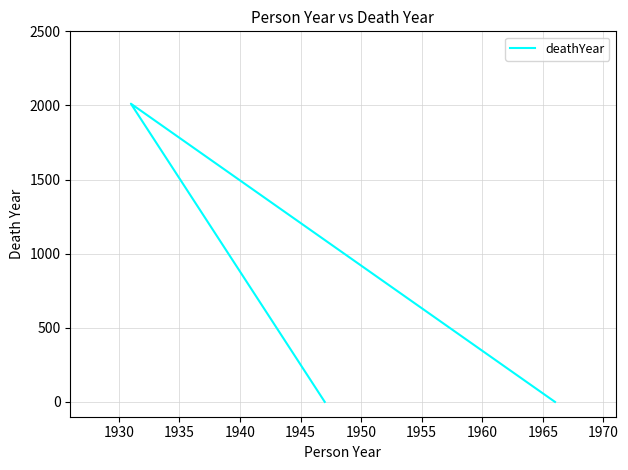

How many data points are above 0?

1